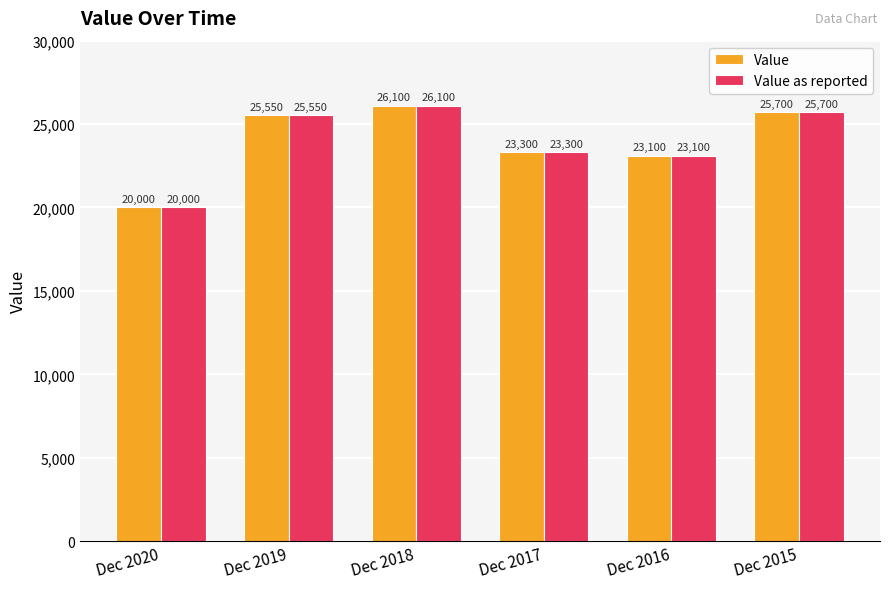

What is the approximate value of Value as reported at Dec 2015, to the nearest 50?

25700